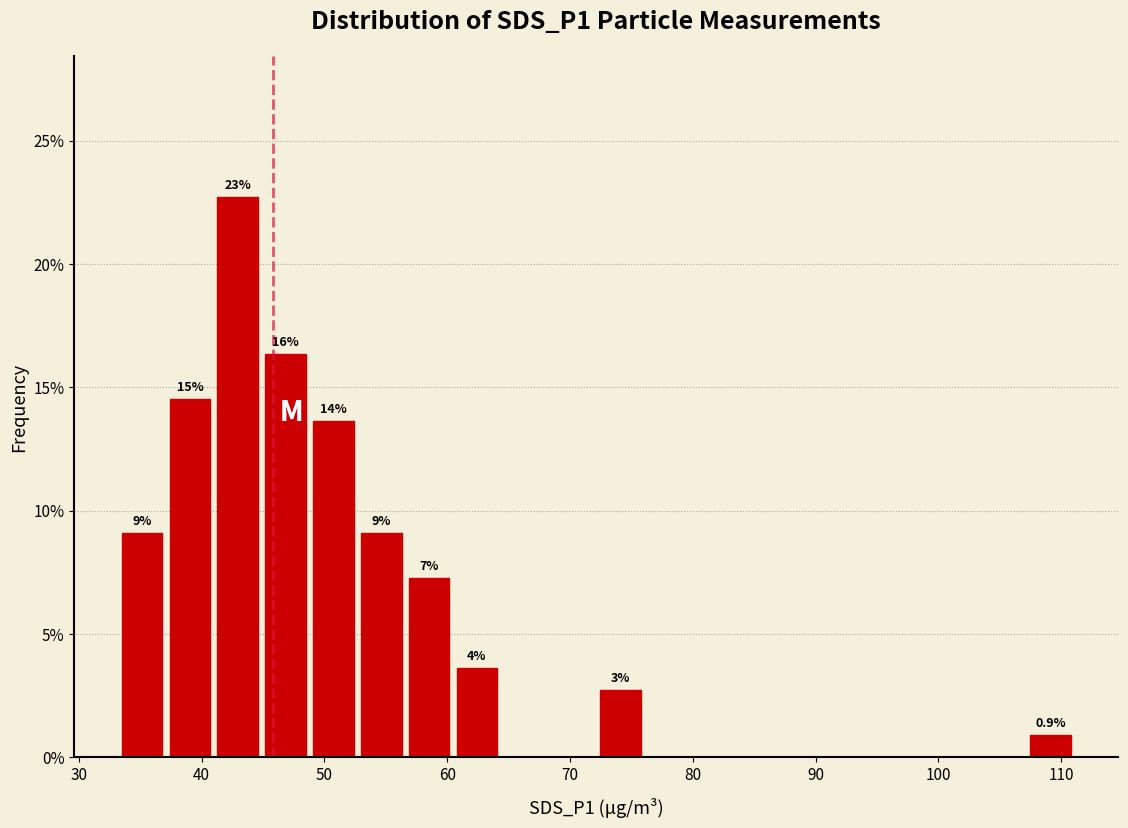

Around what value on the x-axis is the tallest bar? Give the approximate position of its centre, as read against the axis.

43